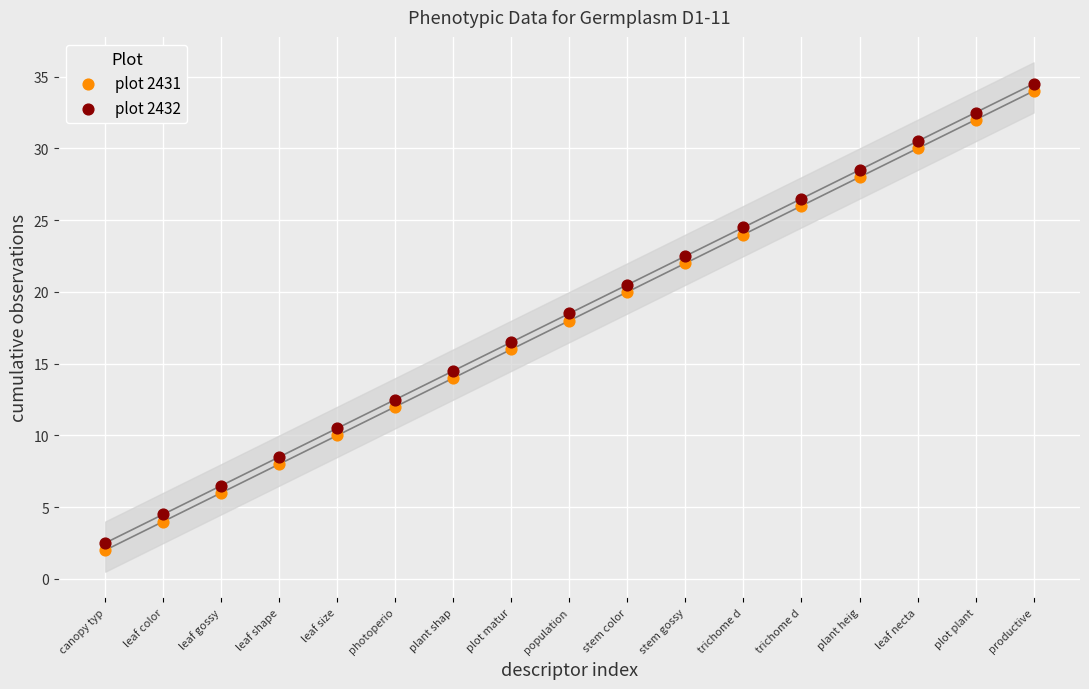

Which series contains the highest Y value?

plot 2432